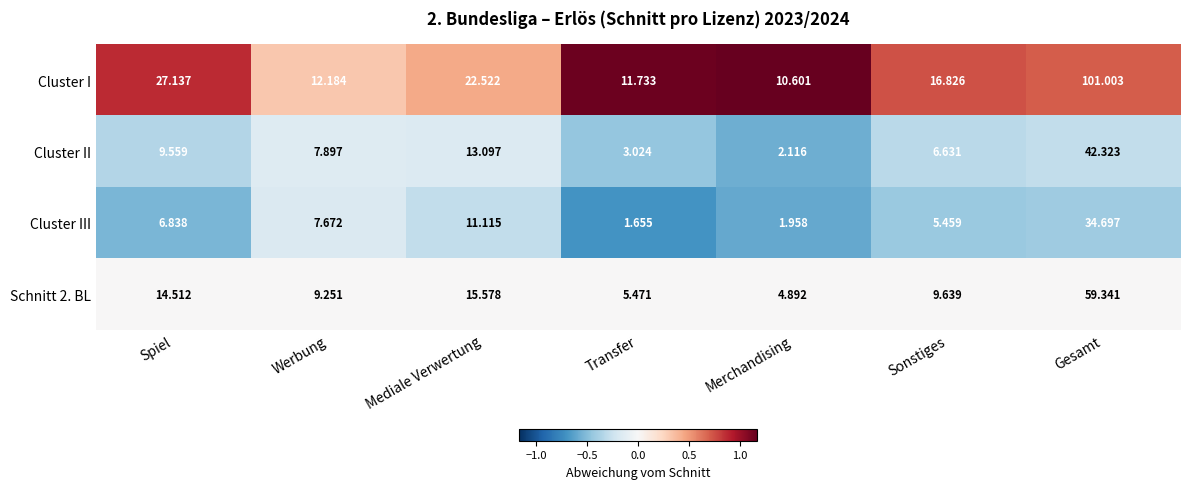

Which series changed the most between Werbung and Gesamt?

Cluster I